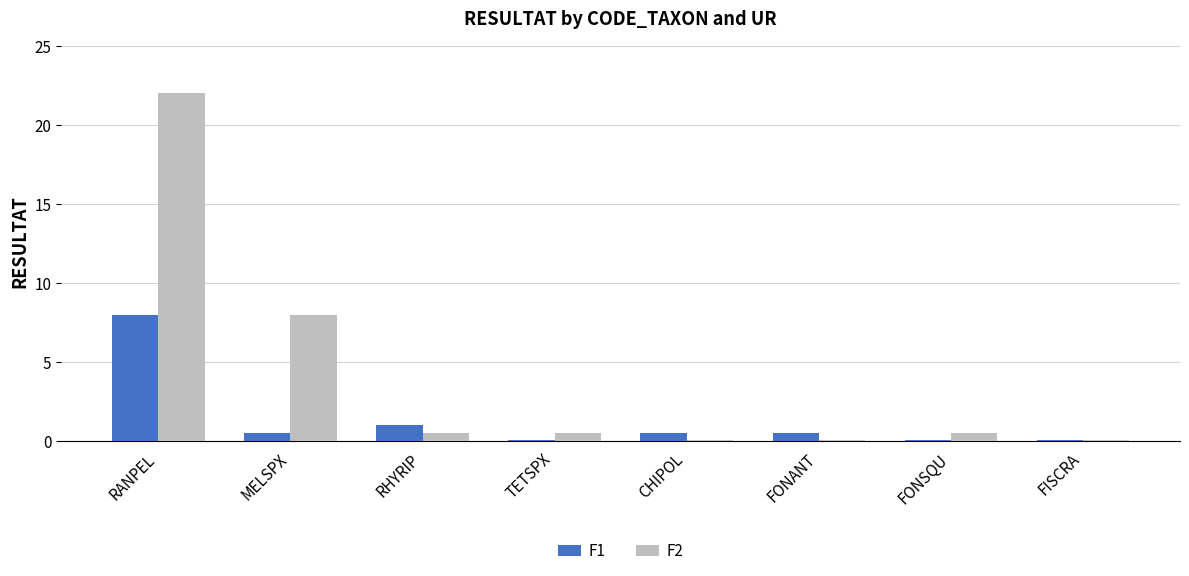

Which category has the highest value in the F2 series?

RANPEL